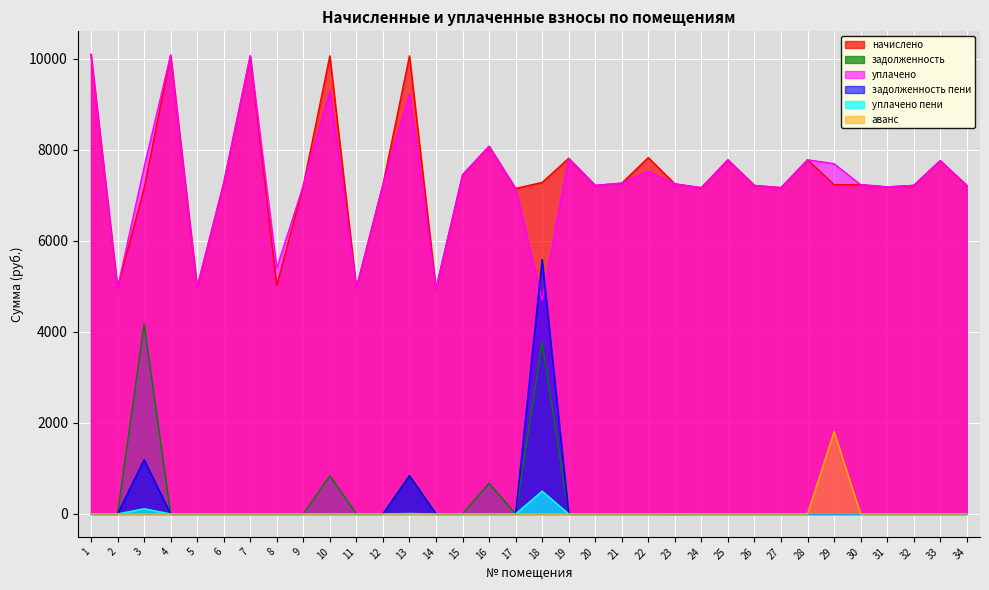

What are all the series names shown in the legend?

начислено, задолженность, уплачено, задолженность пени, уплачено пени, аванс